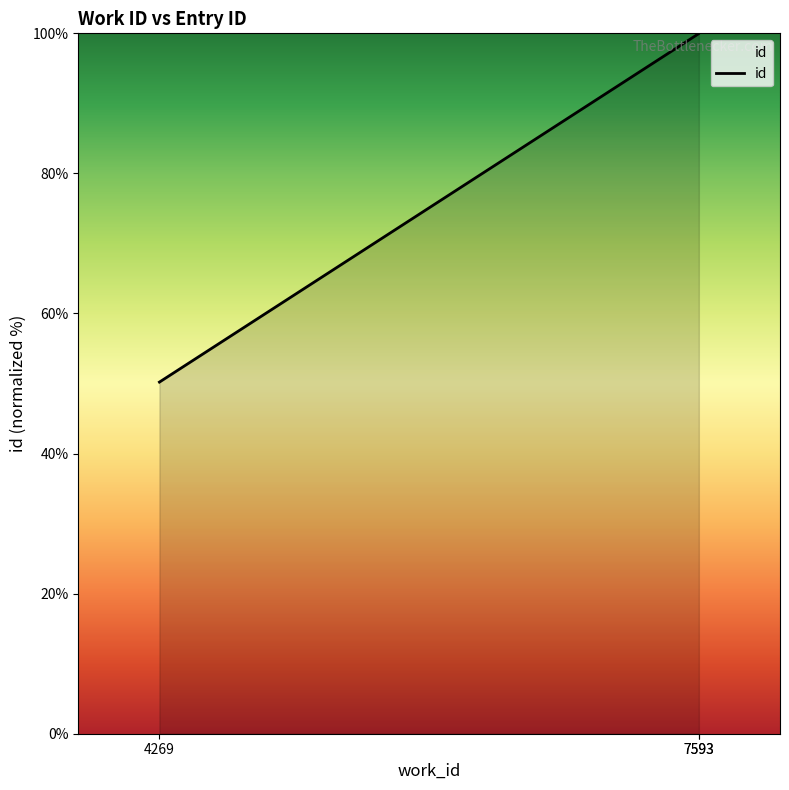

How many values exceed 99?

2